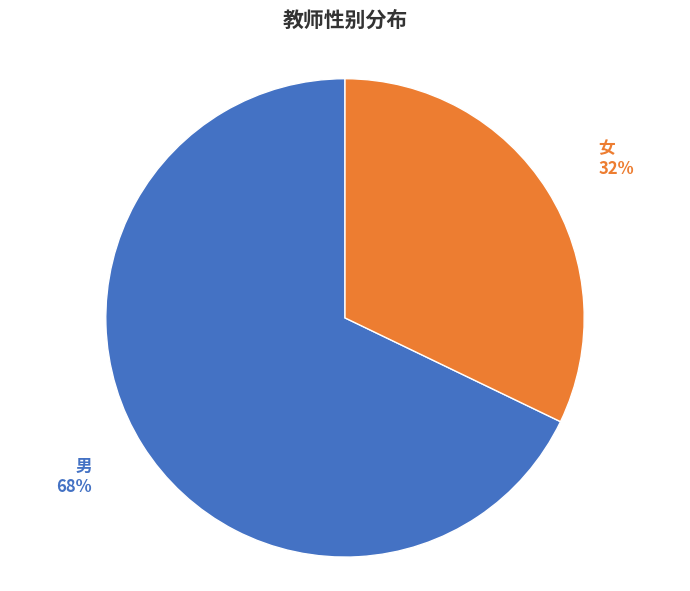

How many slices are in this pie chart?

2